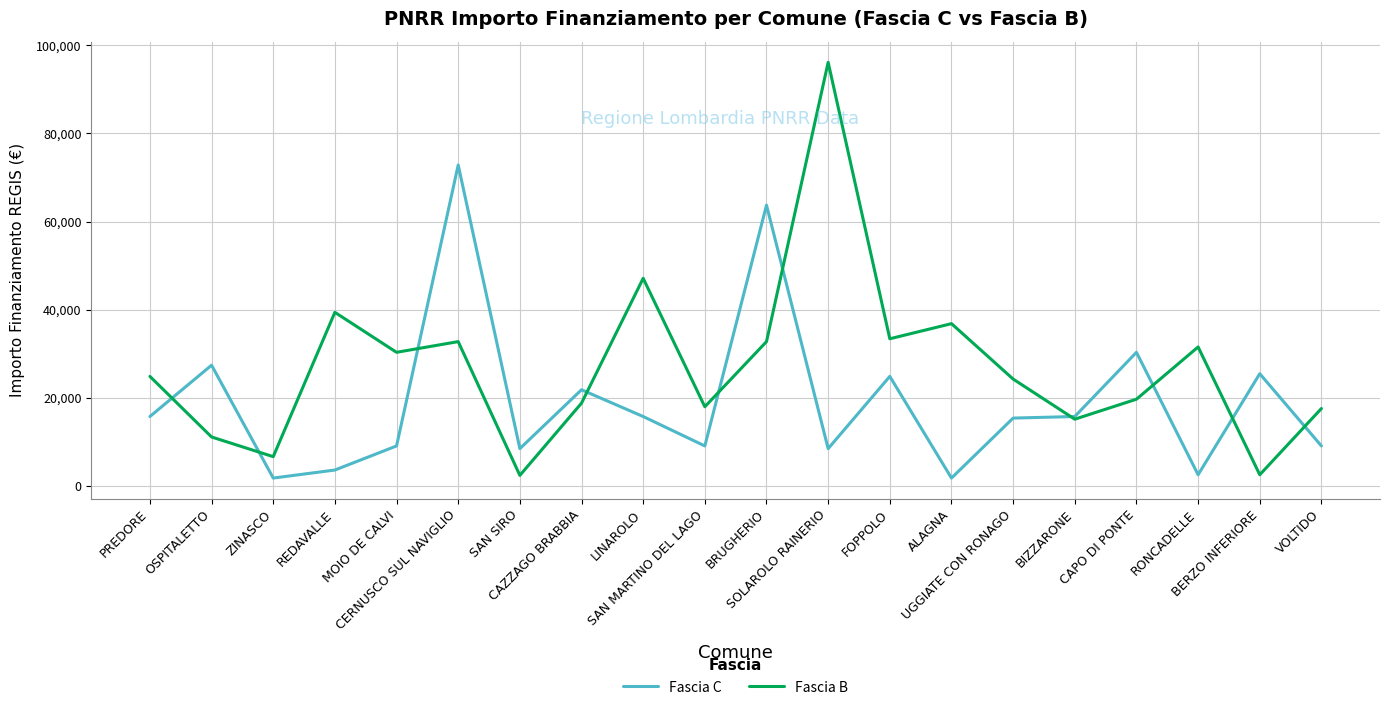

List the series in order of their peak value, highest first.

Fascia B, Fascia C